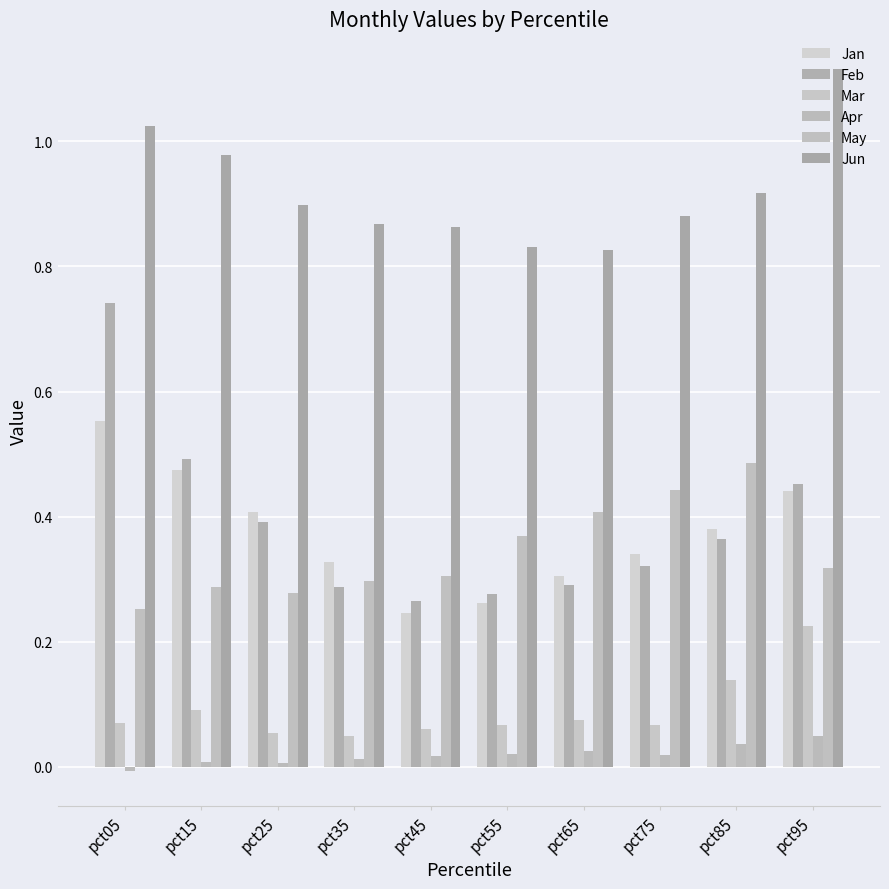

How many categories are shown in the chart?

10